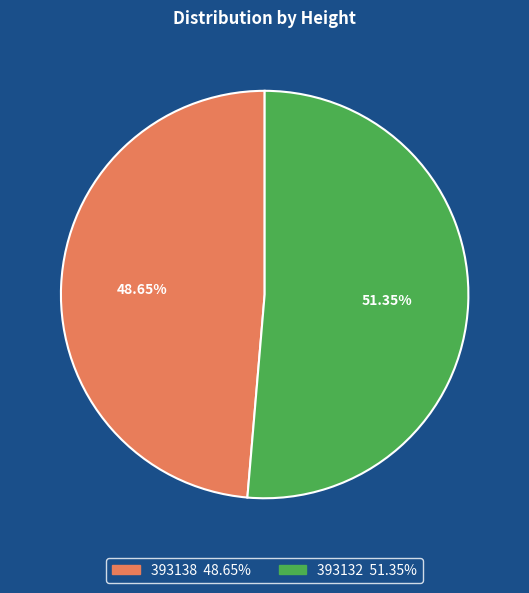

The 393132 slice represents 51% of the pie. True or false?

True